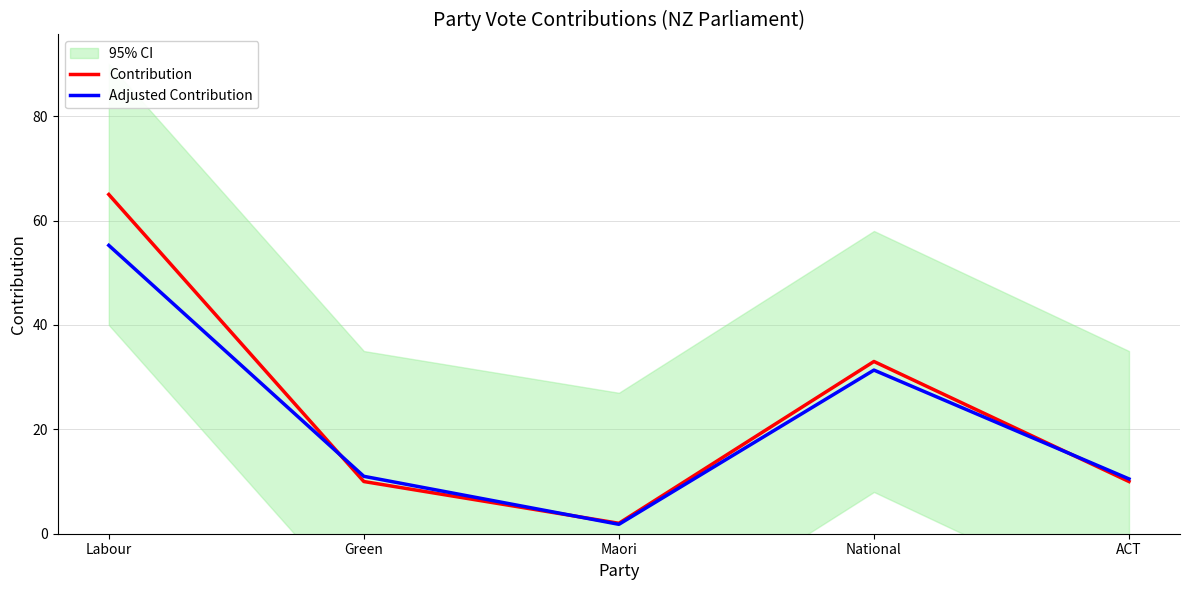

True or false: Adjusted Contribution has a value of 0.4 at Maori.

False